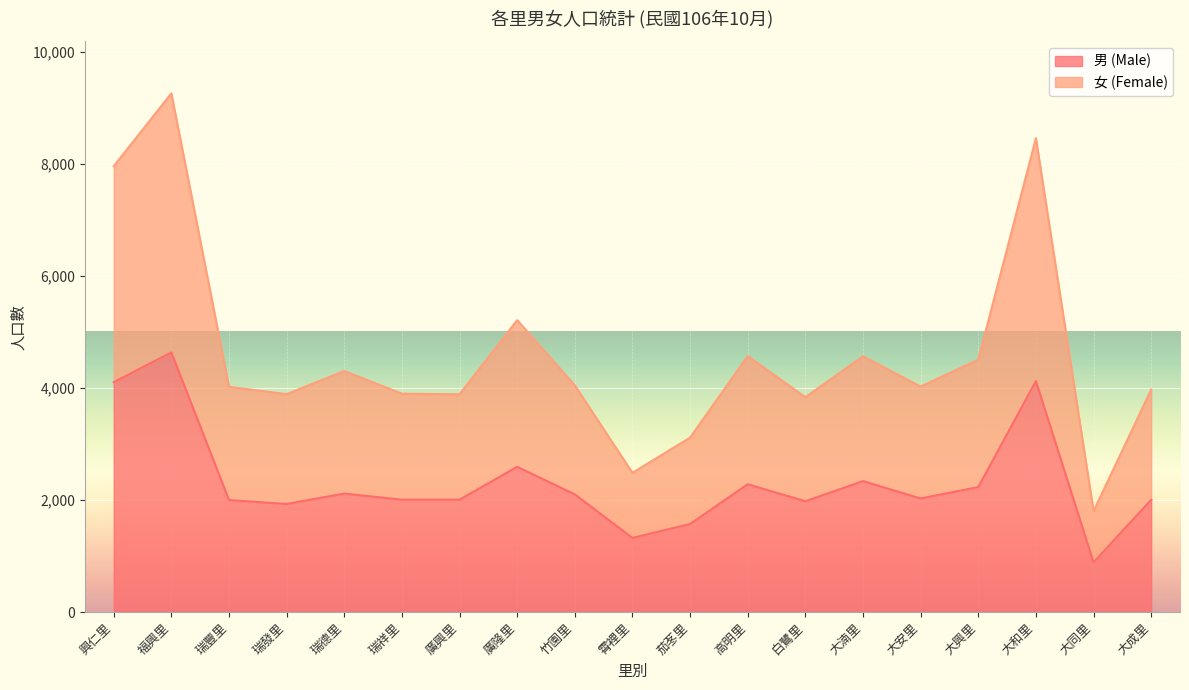

What is the total value across all series at 大湳里?

4563